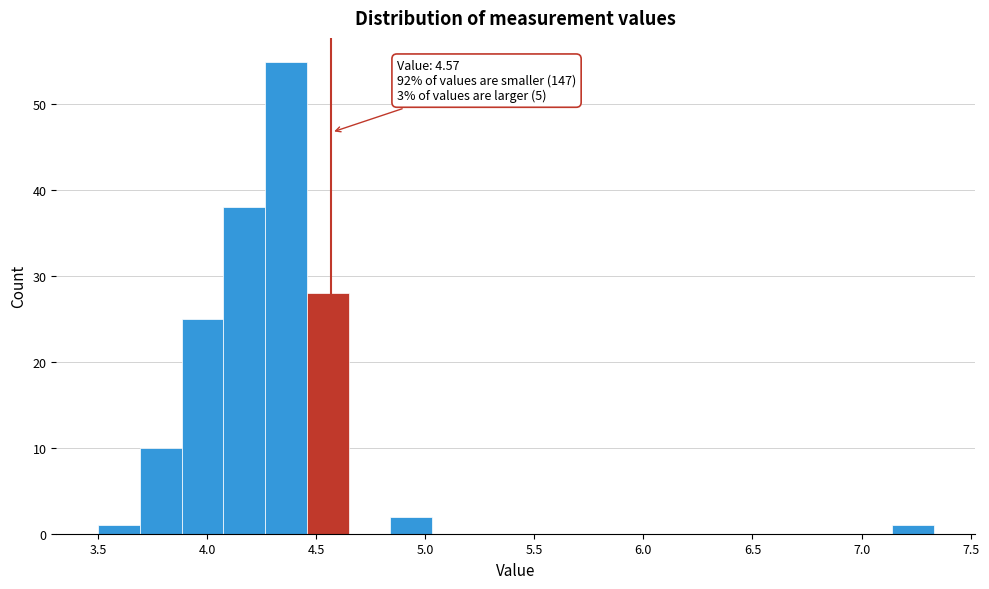

Read against the x-axis, roughly where is the centre of the tallest bar?

4.35